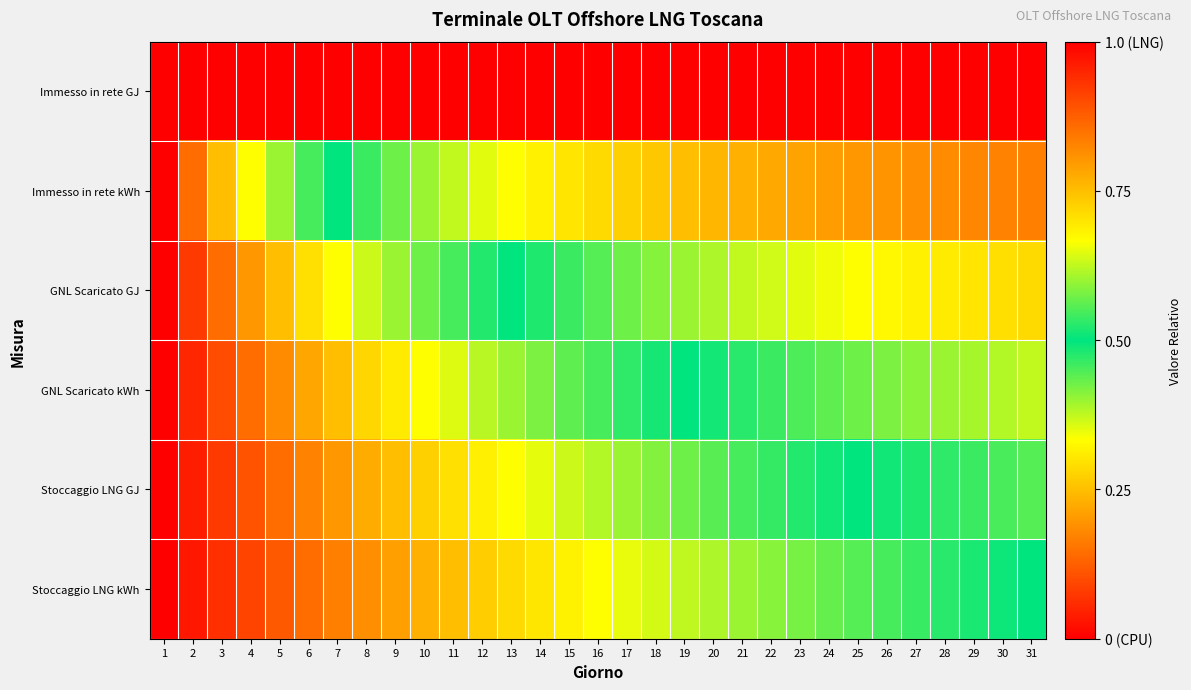

Reading left to right, list all the values displayed in this chart.

Immesso in rete GJ: 1=0.0	2=0.0	3=0.0	4=0.0	5=0.0	6=0.0	7=0.0	8=0.0	9=0.0	10=0.0	11=0.0	12=0.0	13=0.0	14=0.0	15=0.0	16=0.0	17=0.0	18=0.0	19=0.0	20=0.0	21=0.0	22=0.0	23=0.0	24=0.0	25=0.0	26=0.0	27=0.0	28=0.0	29=0.0	30=0.0	31=0.0
Immesso in rete kWh: 1=1.0	2=0.9	3=0.7	4=0.7	5=0.6	6=0.5	7=0.5	8=0.5	9=0.4	10=0.4	11=0.4	12=0.4	13=0.3	14=0.3	15=0.3	16=0.3	17=0.3	18=0.3	19=0.2	20=0.2	21=0.2	22=0.2	23=0.2	24=0.2	25=0.2	26=0.2	27=0.2	28=0.2	29=0.2	30=0.2	31=0.2
GNL Scaricato GJ: 1=1.0	2=0.9	3=0.9	4=0.8	5=0.7	6=0.7	7=0.7	8=0.6	9=0.6	10=0.6	11=0.5	12=0.5	13=0.5	14=0.5	15=0.5	16=0.4	17=0.4	18=0.4	19=0.4	20=0.4	21=0.4	22=0.4	23=0.4	24=0.3	25=0.3	26=0.3	27=0.3	28=0.3	29=0.3	30=0.3	31=0.3
GNL Scaricato kWh: 1=1.0	2=0.9	3=0.9	4=0.9	5=0.8	6=0.8	7=0.7	8=0.7	9=0.7	10=0.7	11=0.6	12=0.6	13=0.6	14=0.6	15=0.6	16=0.5	17=0.5	18=0.5	19=0.5	20=0.5	21=0.5	22=0.5	23=0.4	24=0.4	25=0.4	26=0.4	27=0.4	28=0.4	29=0.4	30=0.4	31=0.4
Stoccaggio LNG GJ: 1=1.0	2=1.0	3=0.9	4=0.9	5=0.9	6=0.8	7=0.8	8=0.8	9=0.7	10=0.7	11=0.7	12=0.7	13=0.7	14=0.6	15=0.6	16=0.6	17=0.6	18=0.6	19=0.6	20=0.6	21=0.5	22=0.5	23=0.5	24=0.5	25=0.5	26=0.5	27=0.5	28=0.5	29=0.5	30=0.5	31=0.4
Stoccaggio LNG kWh: 1=1.0	2=1.0	3=0.9	4=0.9	5=0.9	6=0.9	7=0.8	8=0.8	9=0.8	10=0.8	11=0.7	12=0.7	13=0.7	14=0.7	15=0.7	16=0.7	17=0.7	18=0.6	19=0.6	20=0.6	21=0.6	22=0.6	23=0.6	24=0.6	25=0.6	26=0.5	27=0.5	28=0.5	29=0.5	30=0.5	31=0.5